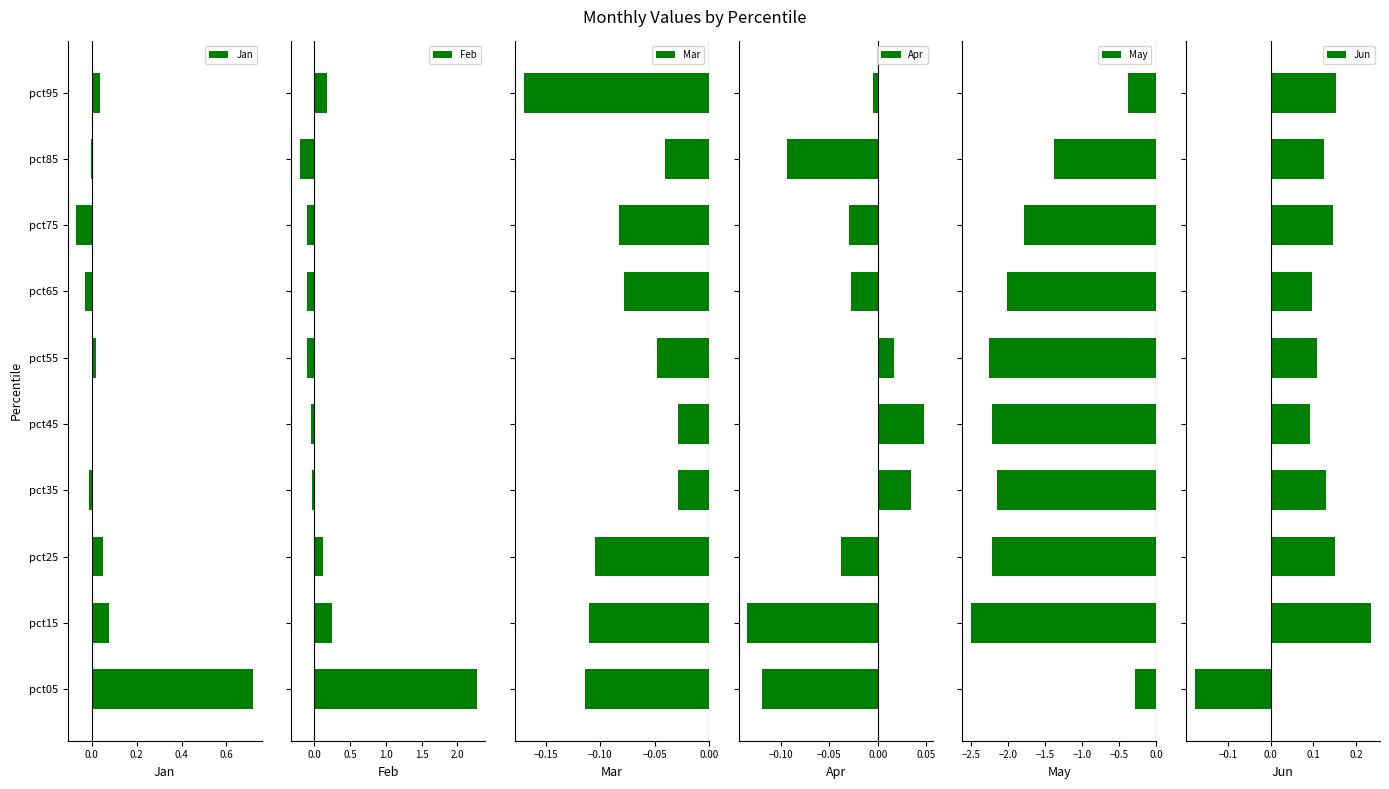

True or false: Jan has a value of 0.5 at pct05.

False